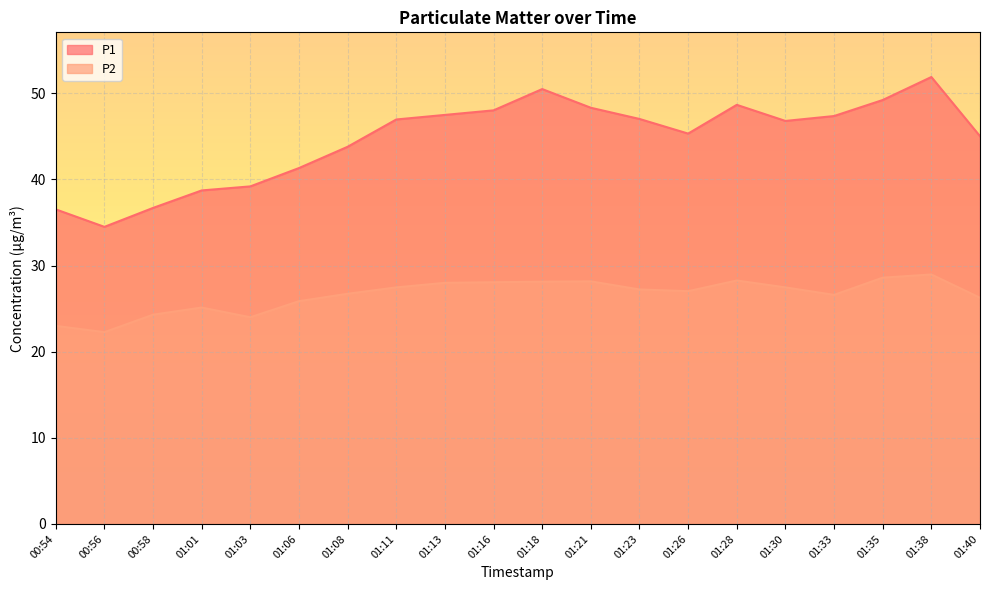

How many lines are shown in the chart?

2